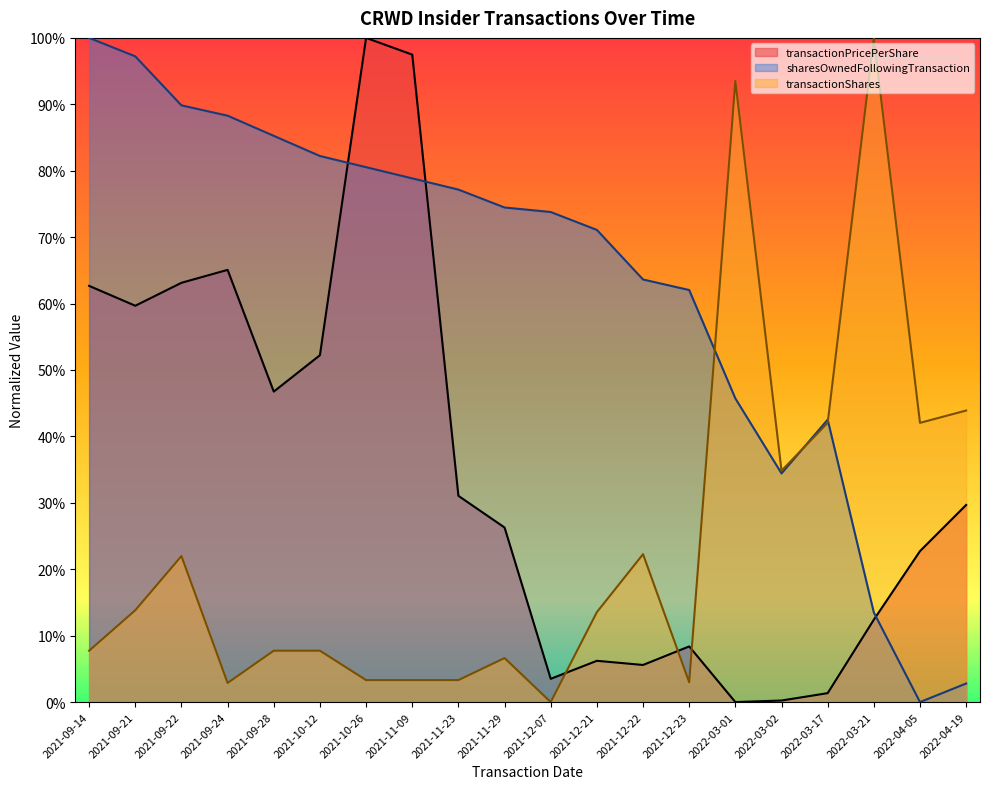

Between 2021-09-22 and 2022-04-19, which is larger?

2021-09-22